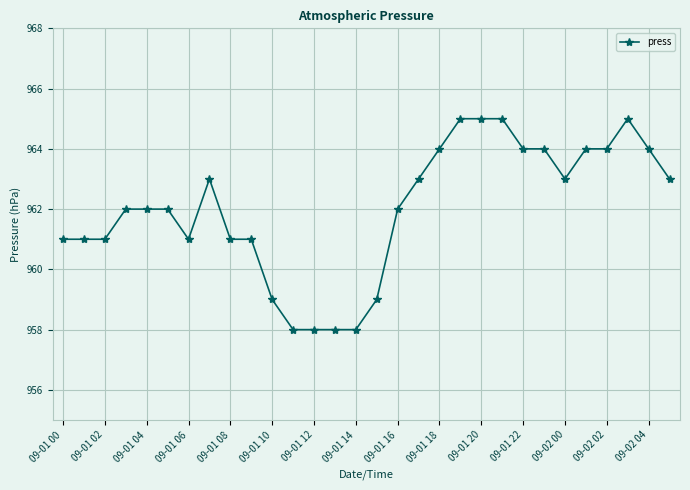

Reading left to right, extract all data points from this chart.

961	961	961	962	962	962	961	963	961	961	959	958	958	958	958	959	962	963	964	965	965	965	964	964	963	964	964	965	964	963